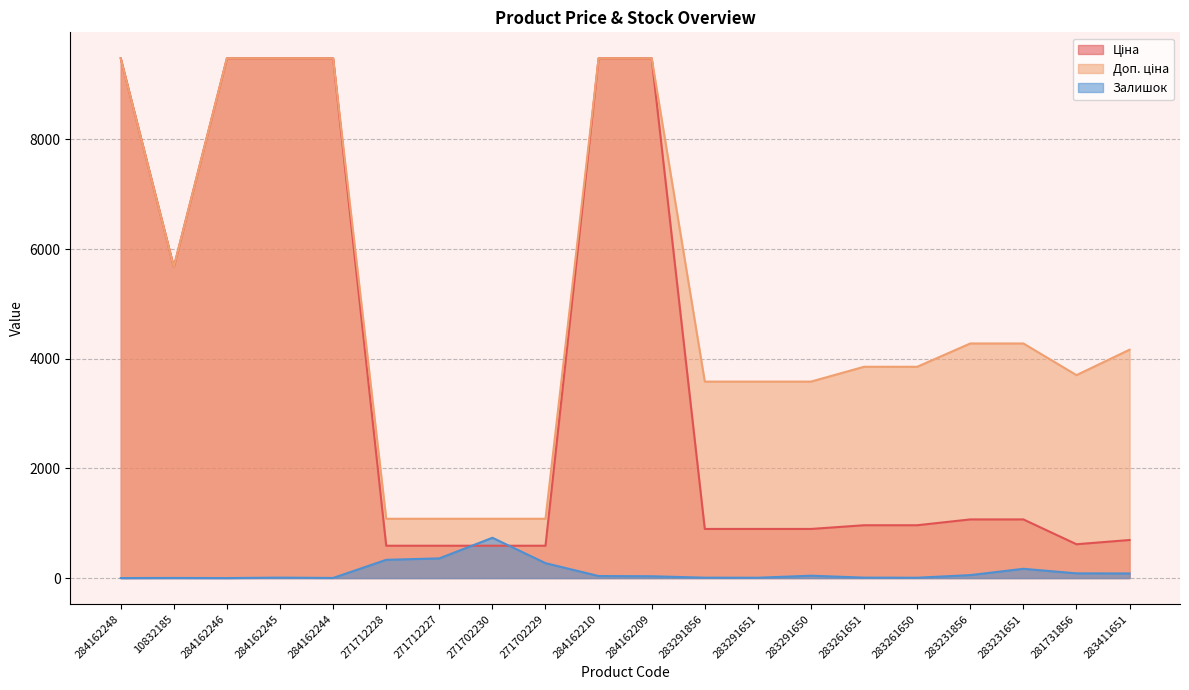

Reading left to right, list all the values displayed in this chart.

Ціна: 284162248=9480.1	10832185=5673.8	284162246=9480.1	284162245=9480.1	284162244=9480.1	271712228=589.9	271712227=589.9	271702230=589.9	271702229=589.9	284162210=9480.1	284162209=9480.1	283291856=895.9	283291651=895.9	283291650=895.9	283261651=963.5	283261650=963.5	283231856=1069.8	283231651=1069.8	281731856=617.0	283411651=694.3
Доп. ціна: 284162248=9480.1	10832185=5673.8	284162246=9480.1	284162245=9480.1	284162244=9480.1	271712228=1081.7	271712227=1081.7	271702230=1081.7	271702229=1081.7	284162210=9480.1	284162209=9480.1	283291856=3583.6	283291651=3583.6	283291650=3583.6	283261651=3854.0	283261650=3854.0	283231856=4279.1	283231651=4279.1	281731856=3701.9	283411651=4165.6
Залишок: 284162248=0.0	10832185=2.0	284162246=0.0	284162245=8.0	284162244=2.0	271712228=333.0	271712227=359.0	271702230=735.0	271702229=272.0	284162210=37.0	284162209=33.0	283291856=7.0	283291651=6.0	283291650=43.0	283261651=8.0	283261650=6.0	283231856=54.0	283231651=169.0	281731856=86.0	283411651=84.0